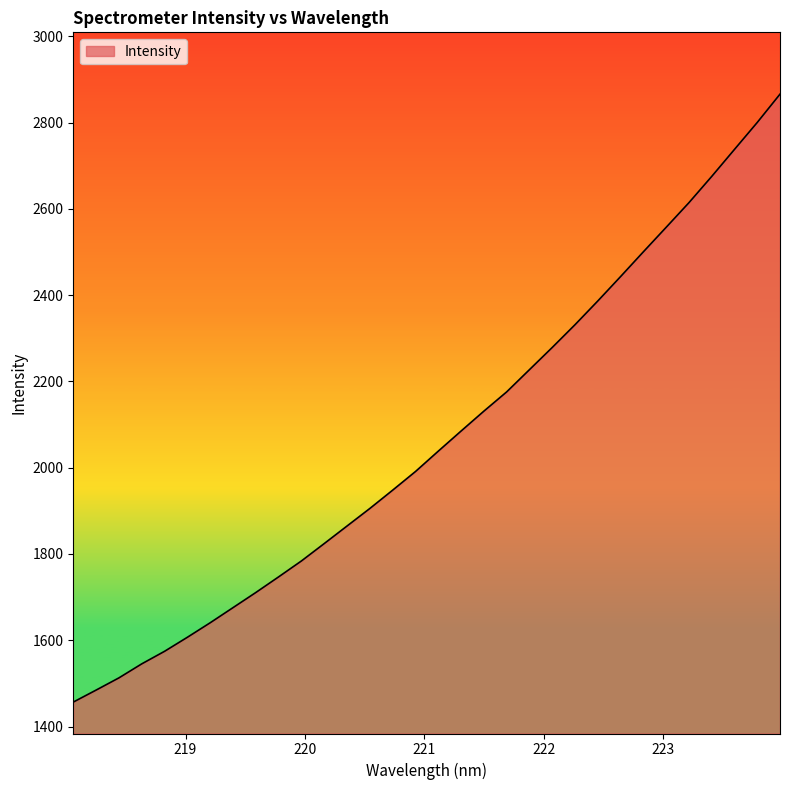

What is the difference between the maximum and minimum values?

1409.2